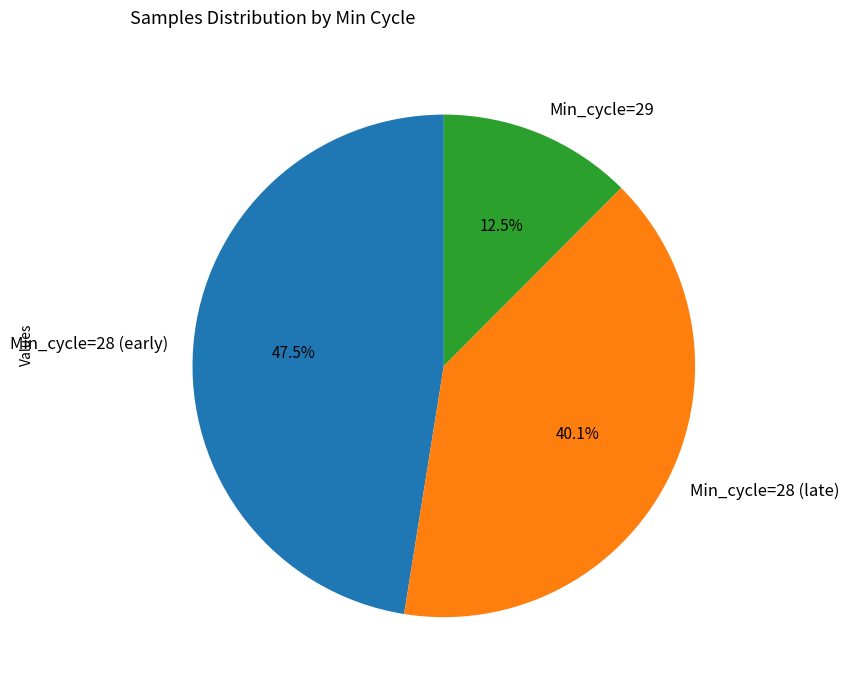

Which slice is the largest?

Min_cycle=28 (early)